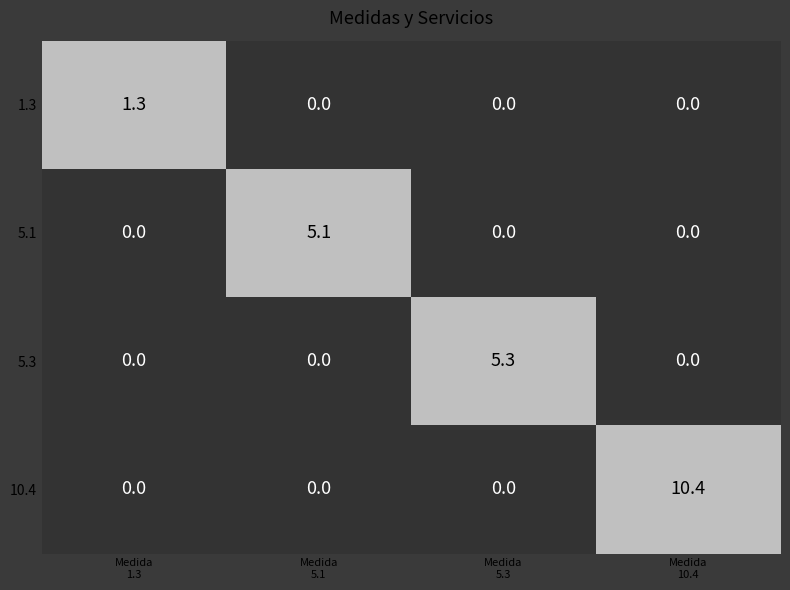

List the series in order of their peak value, highest first.

10.4, 5.3, 5.1, 1.3